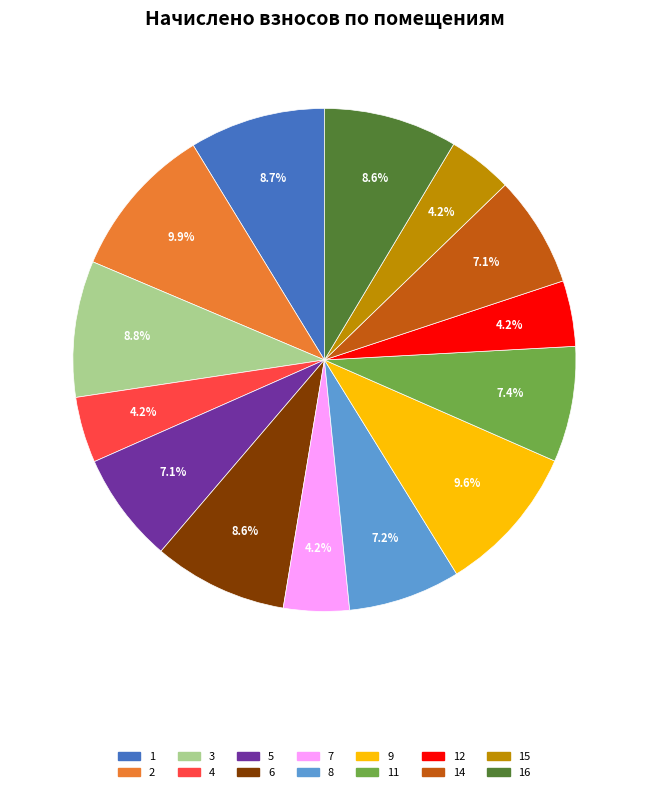

Does any single category account for the majority?

No